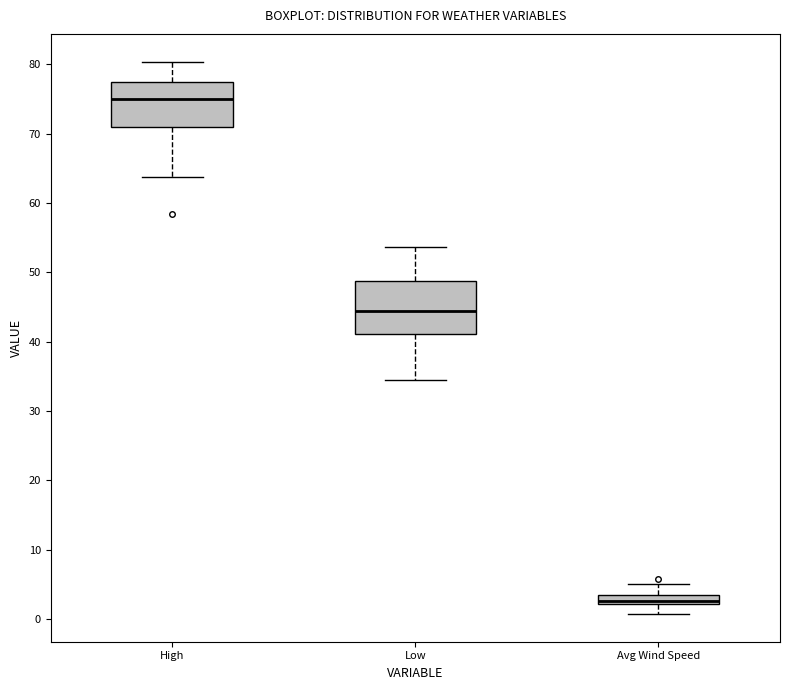

Where is the upper edge of the box for Low on the y-axis? The values are not printed on the chart, so give them approximately, as read against the axis.

49